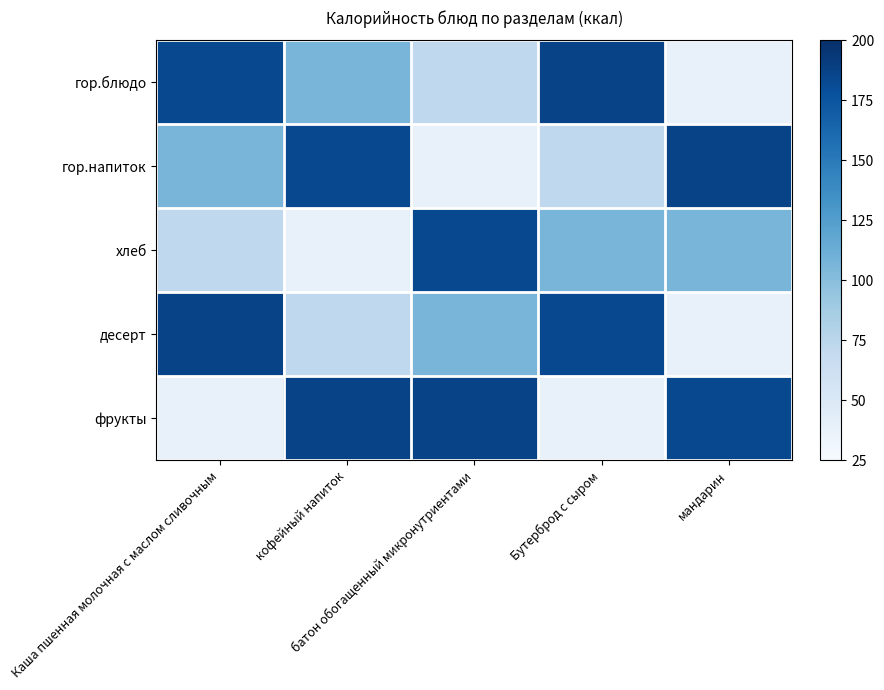

At which category is the sum across all series the highest?

Каша пшенная молочная с маслом сливочным